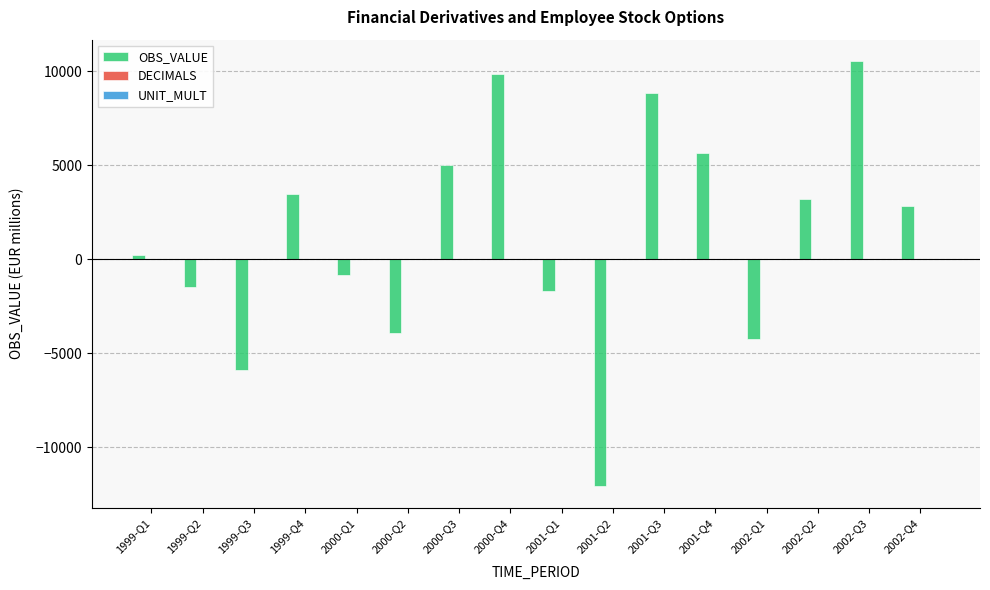

How many data points in OBS_VALUE are above 2810?

8